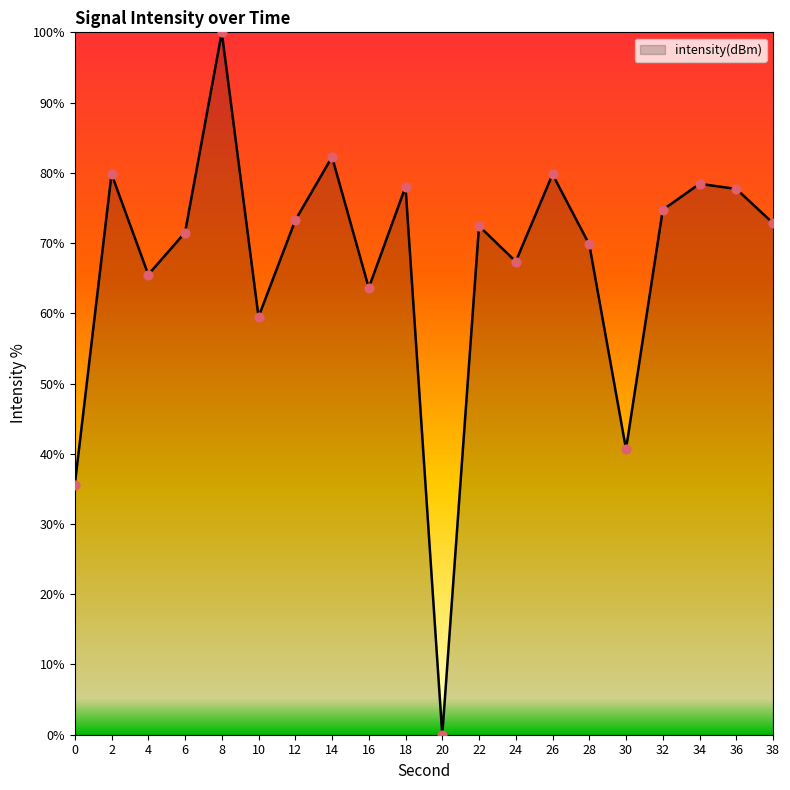

What is the ratio of the value at 22 to the value at 14?

0.9